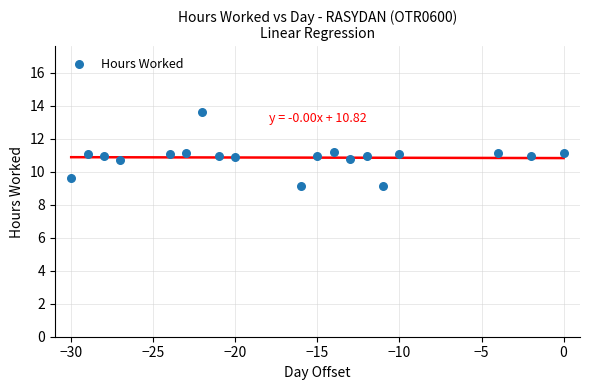

What is the range of X values (max minus min)?

30.0